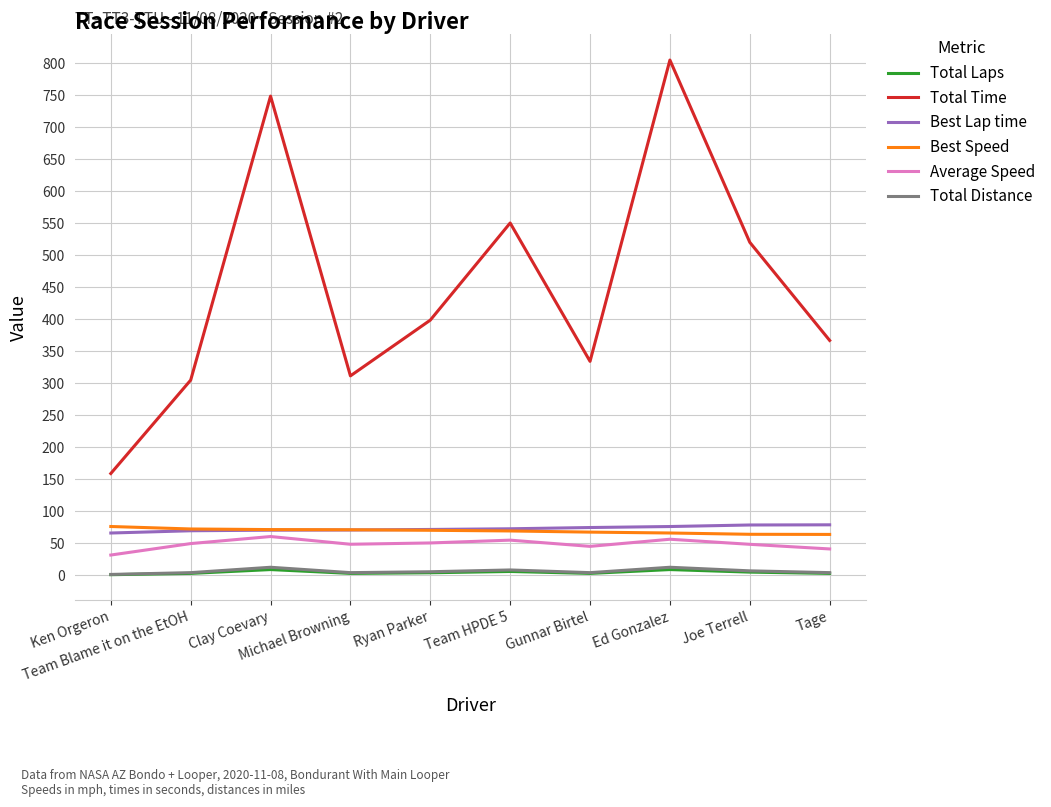

True or false: Best Speed and Total Laps cross at least once.

False